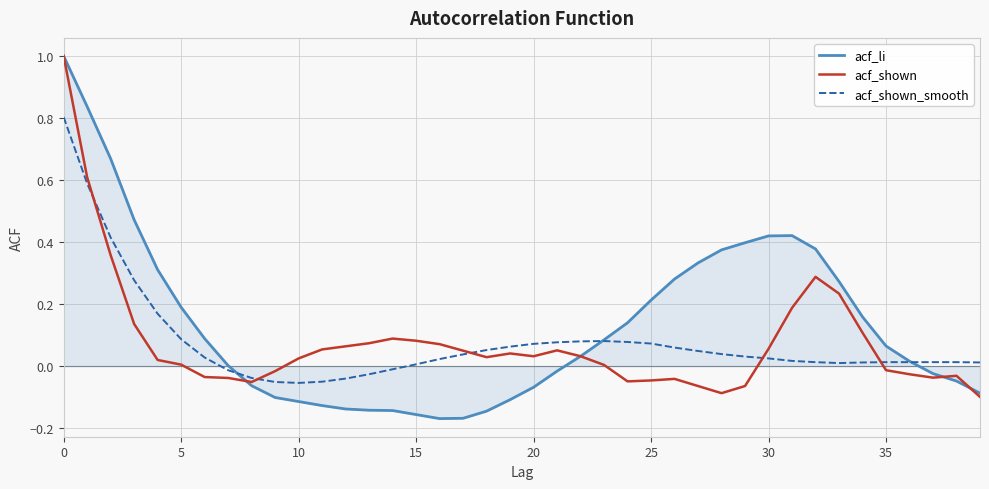

What is the difference between the maximum and minimum values in the acf_li series?

1.2